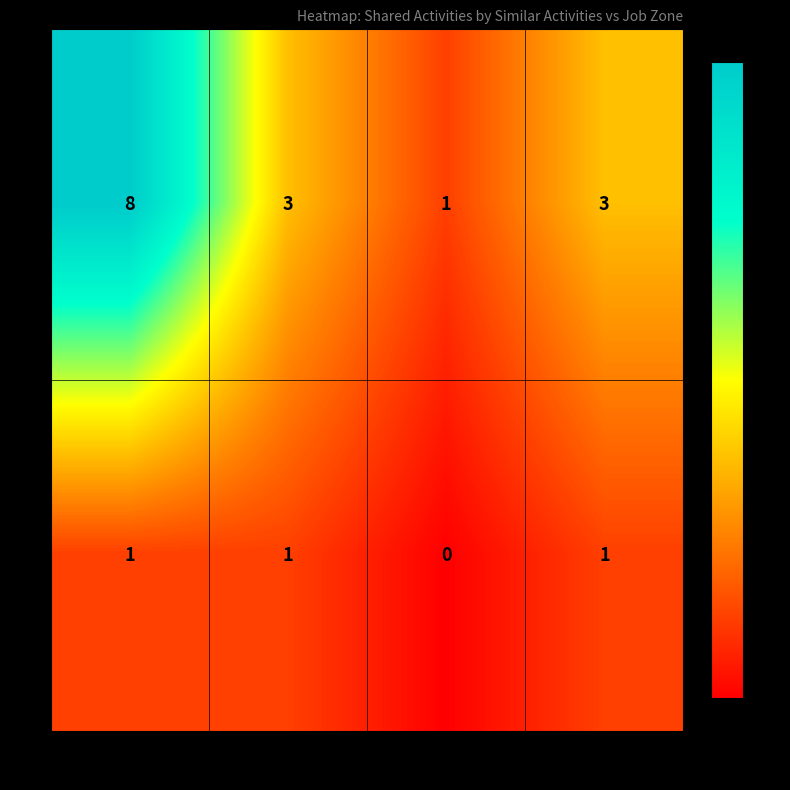

Rank the series by their average value, from lowest to highest.

1, 0